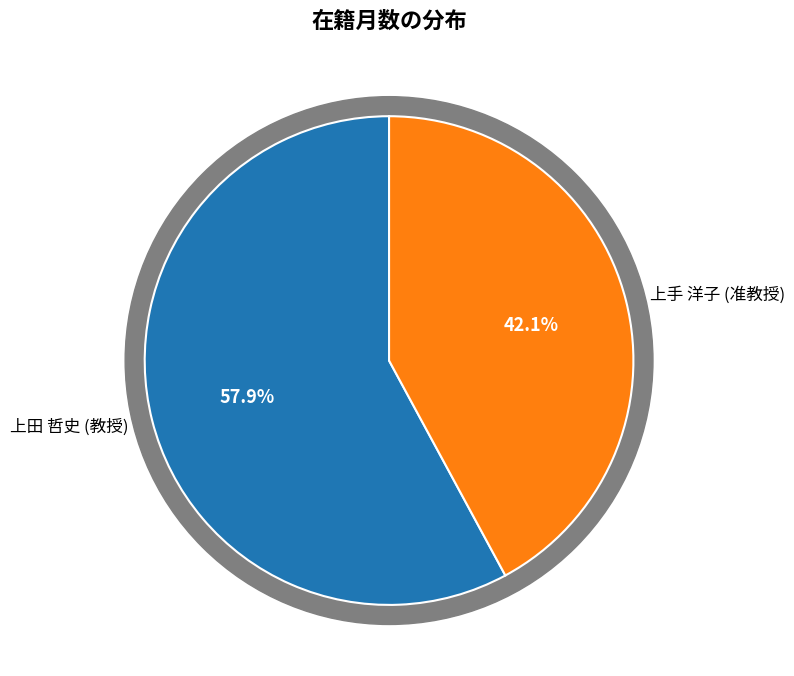

To the nearest percent, what is the difference between the 上手 洋子 (准教授) and 上田 哲史 (教授) slice percentages?

16%